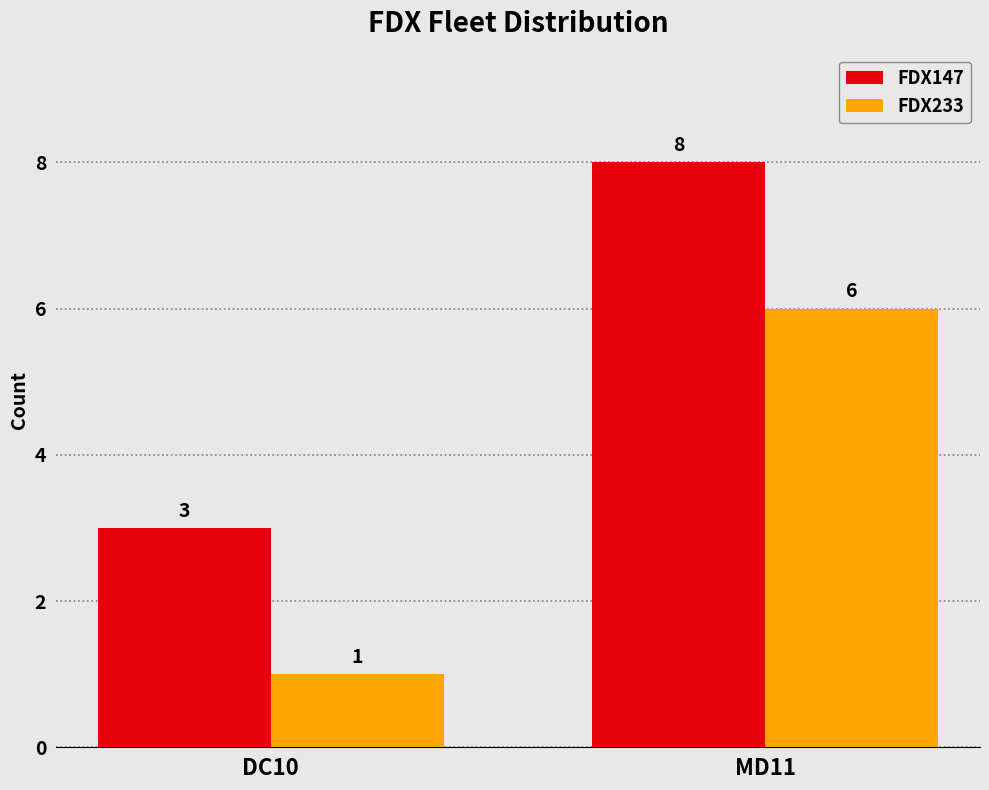

Reading left to right, list all the values displayed in this chart.

FDX147: DC10=3	MD11=8
FDX233: DC10=1	MD11=6